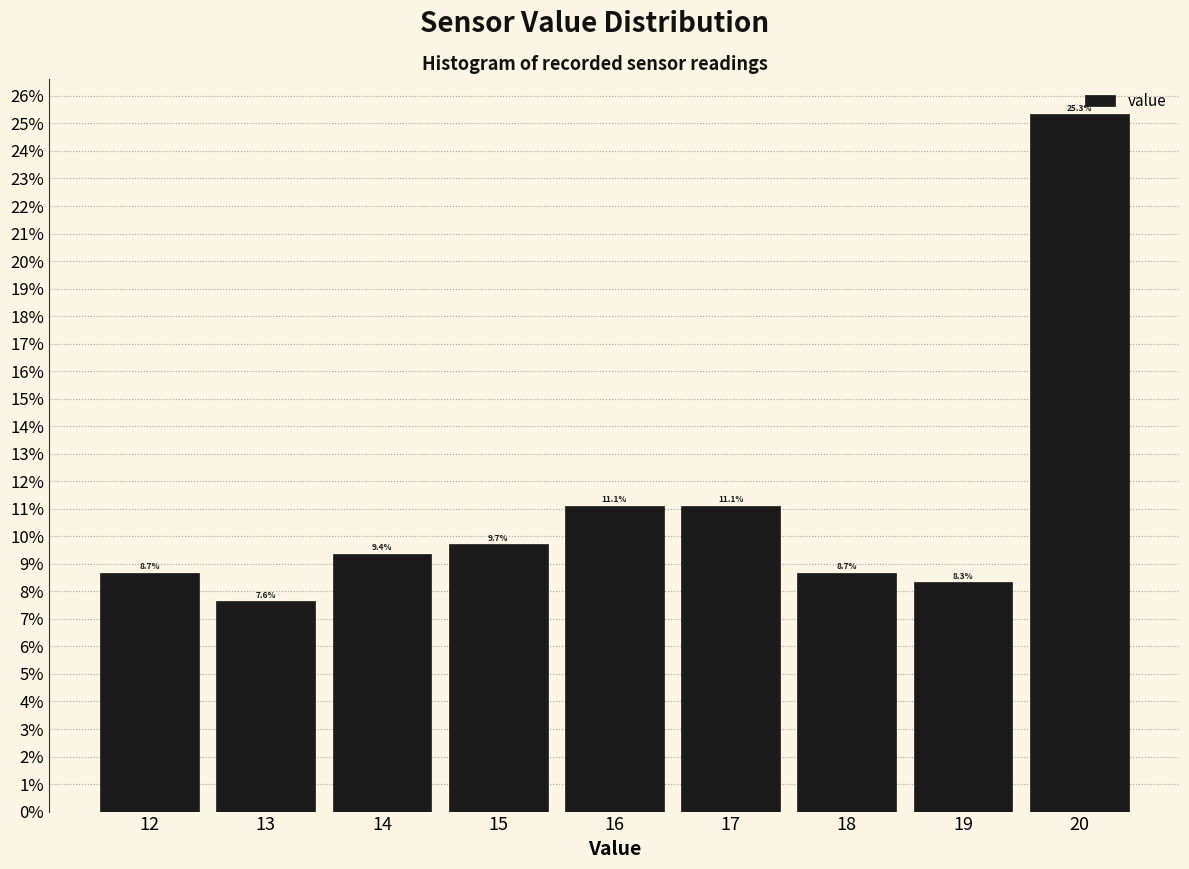

Over which range of the x-axis is the bar tallest?

19.5 to 20.5